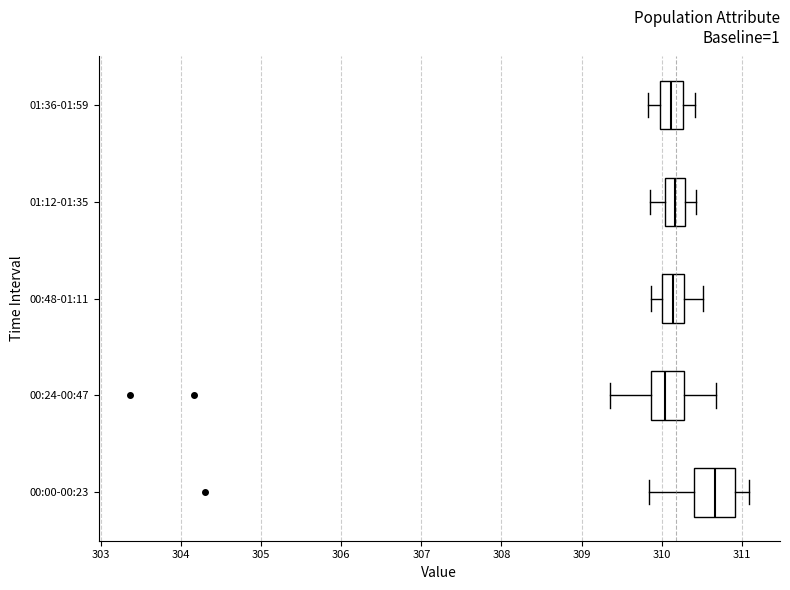

Where does the median line of the box for 01:36-01:59 sit on the x-axis? The values are not printed on the chart, so give them approximately, as read against the axis.

310.1